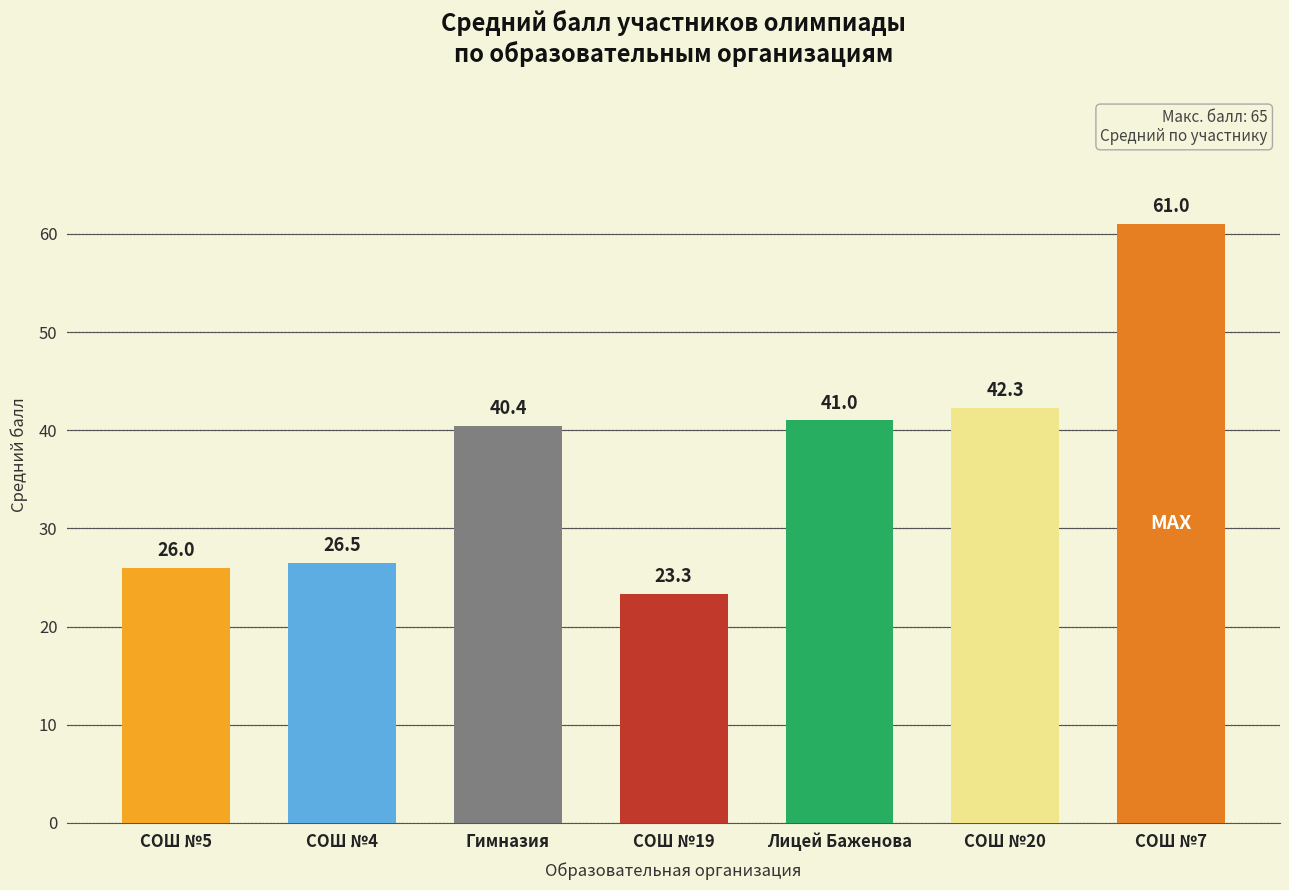

Are the bars grouped side by side (vs. stacked)?

No